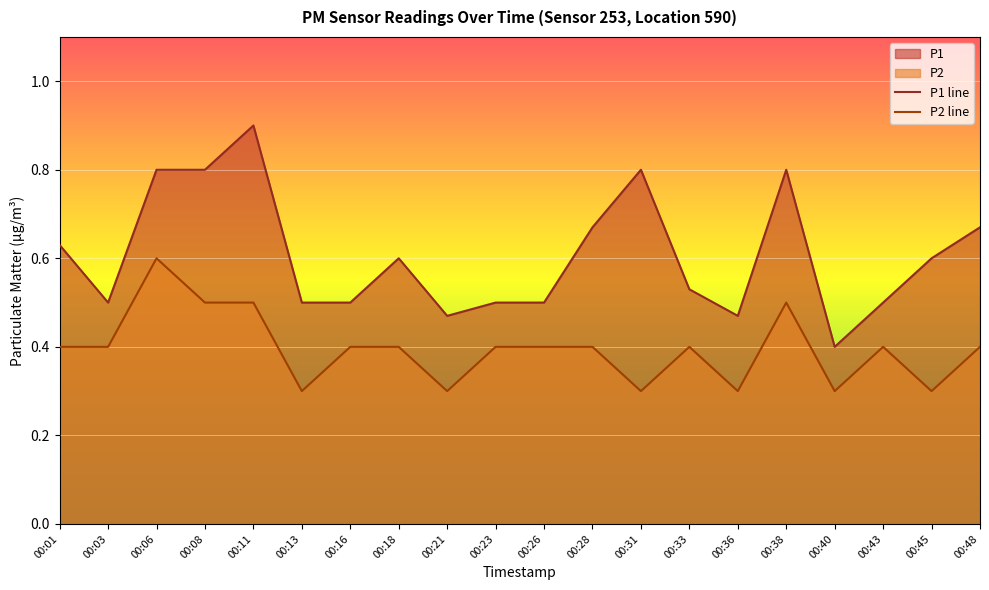

Reading left to right, extract all data points from this chart.

P1: 0.6	0.5	0.8	0.8	0.9	0.5	0.5	0.6	0.5	0.5	0.5	0.7	0.8	0.5	0.5	0.8	0.4	0.5	0.6	0.7
P2: 0.4	0.4	0.6	0.5	0.5	0.3	0.4	0.4	0.3	0.4	0.4	0.4	0.3	0.4	0.3	0.5	0.3	0.4	0.3	0.4